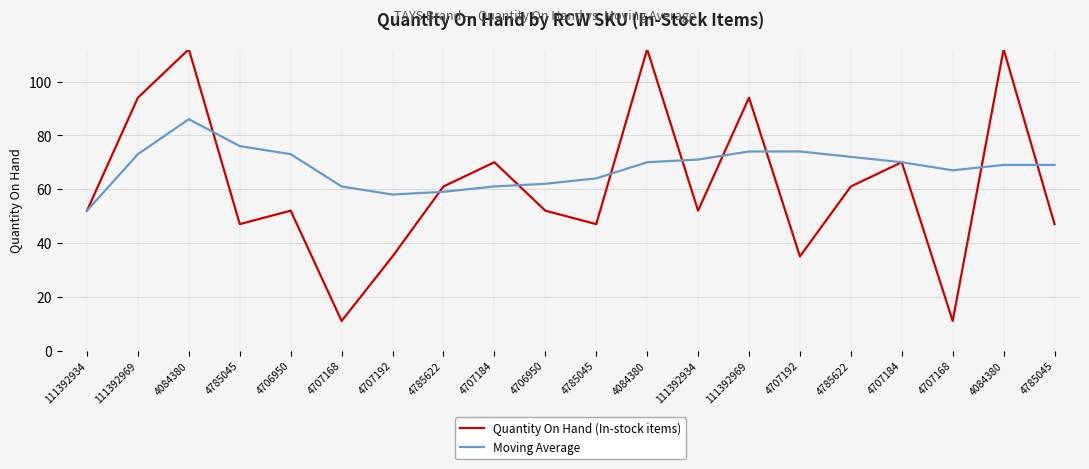

Where does the Quantity On Hand (In-stock items) series first go above 52?

111392969